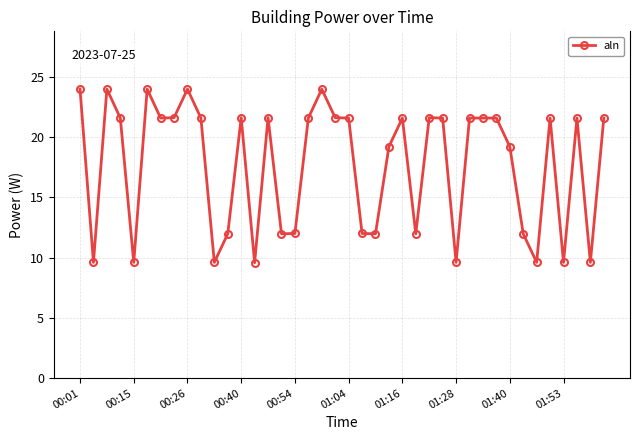

How many data points are less than 21?

17